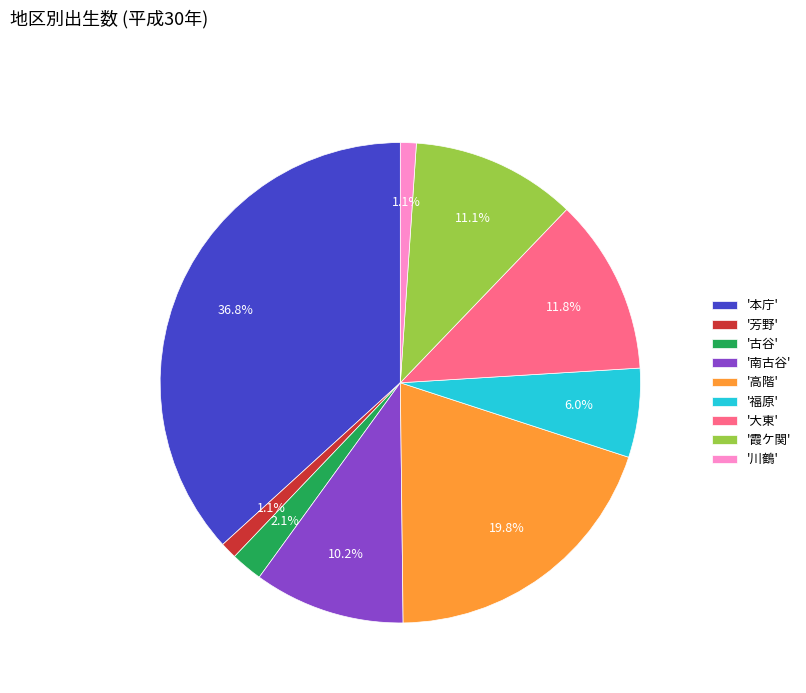

Which has a higher value, '高階' or '川鶴'?

'高階'